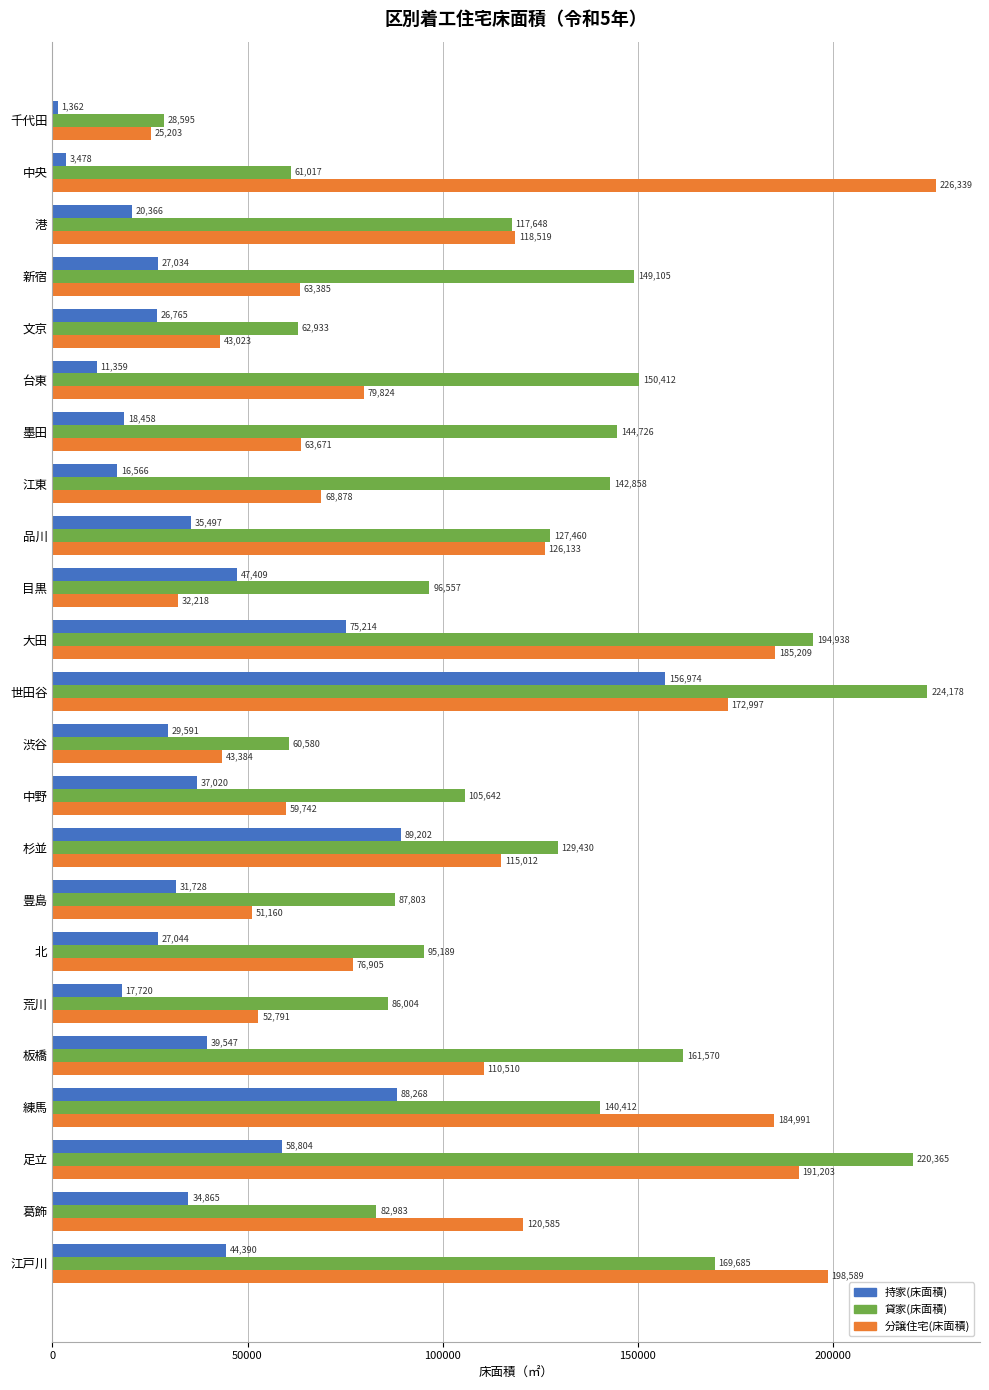

Which series changed the most between 大田 and 渋谷?

分譲住宅(床面積)